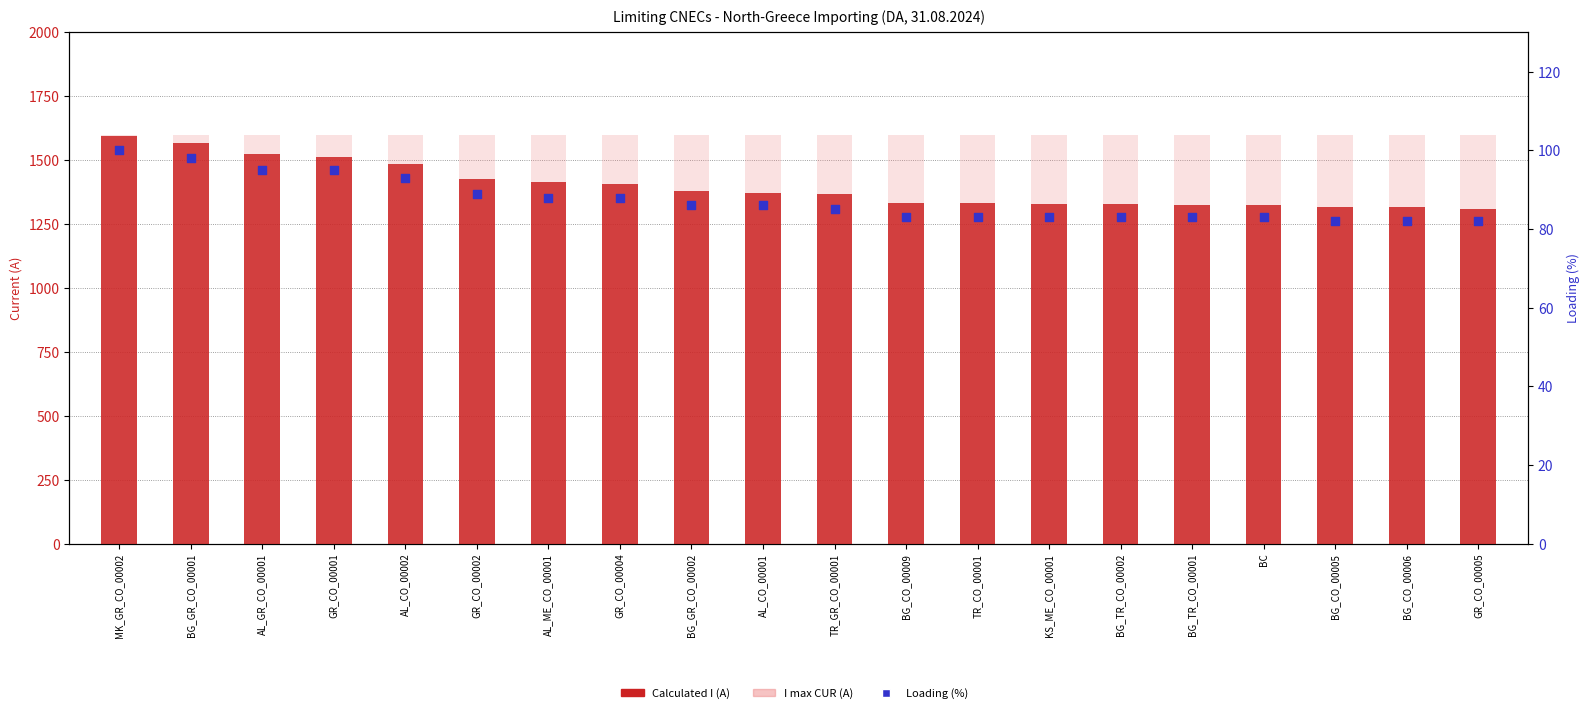

At how many categories does at least one series exceed 361?

20